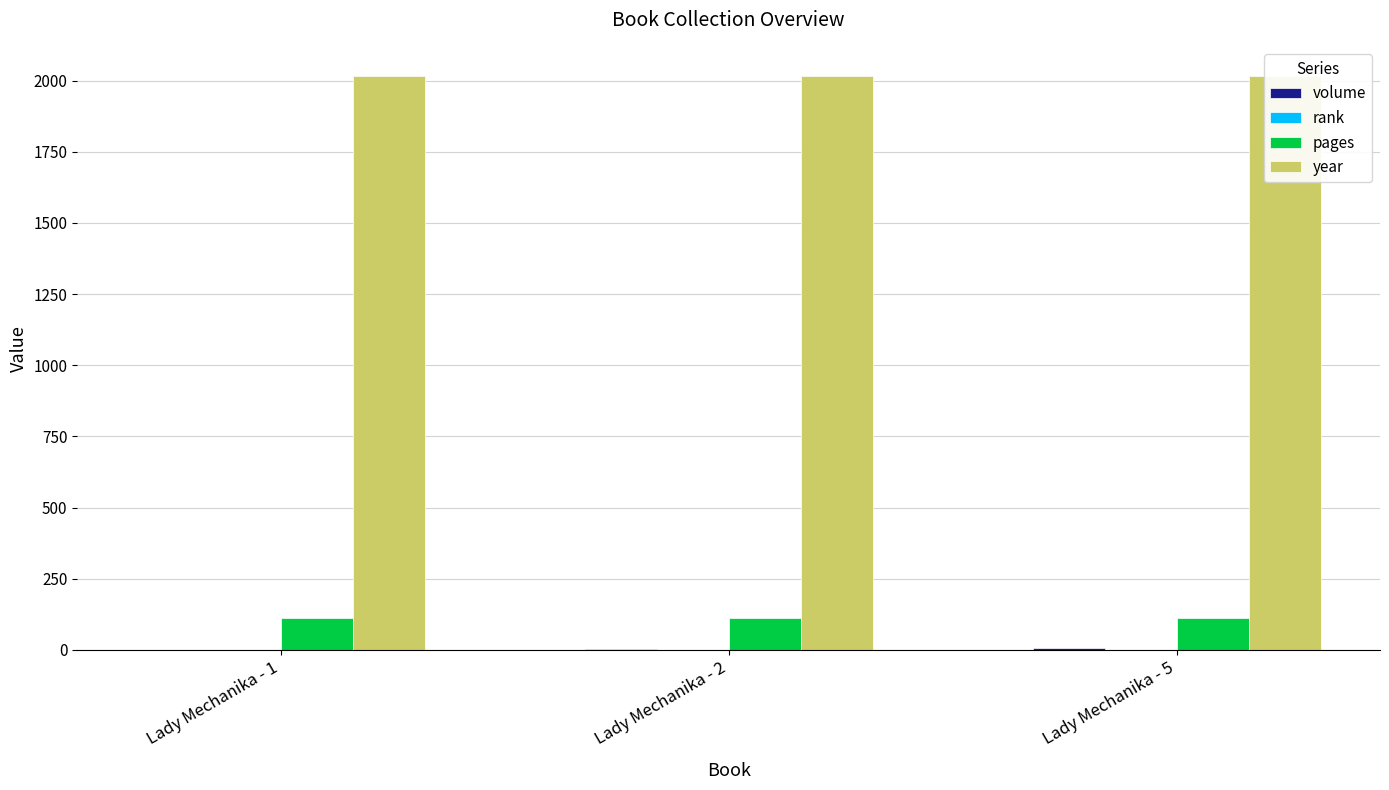

List the series in order of their peak value, highest first.

year, pages, volume, rank